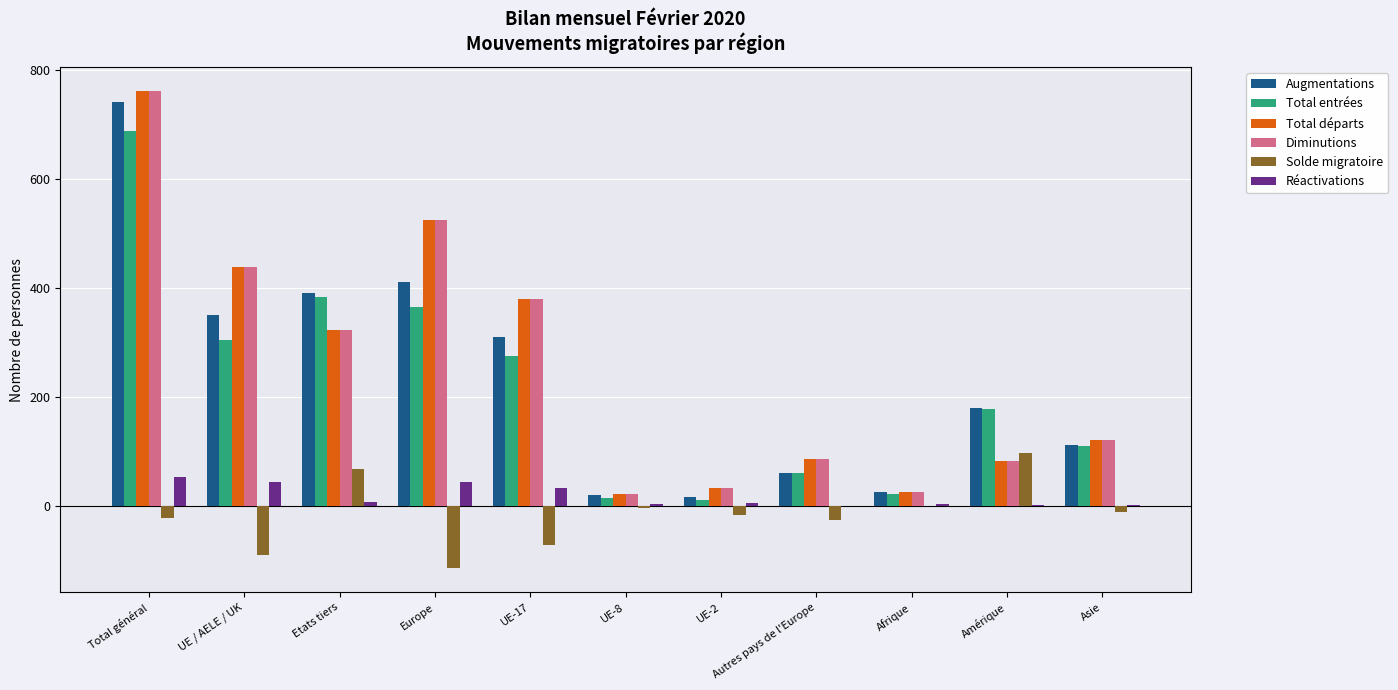

What is the maximum value shown in the chart?

762